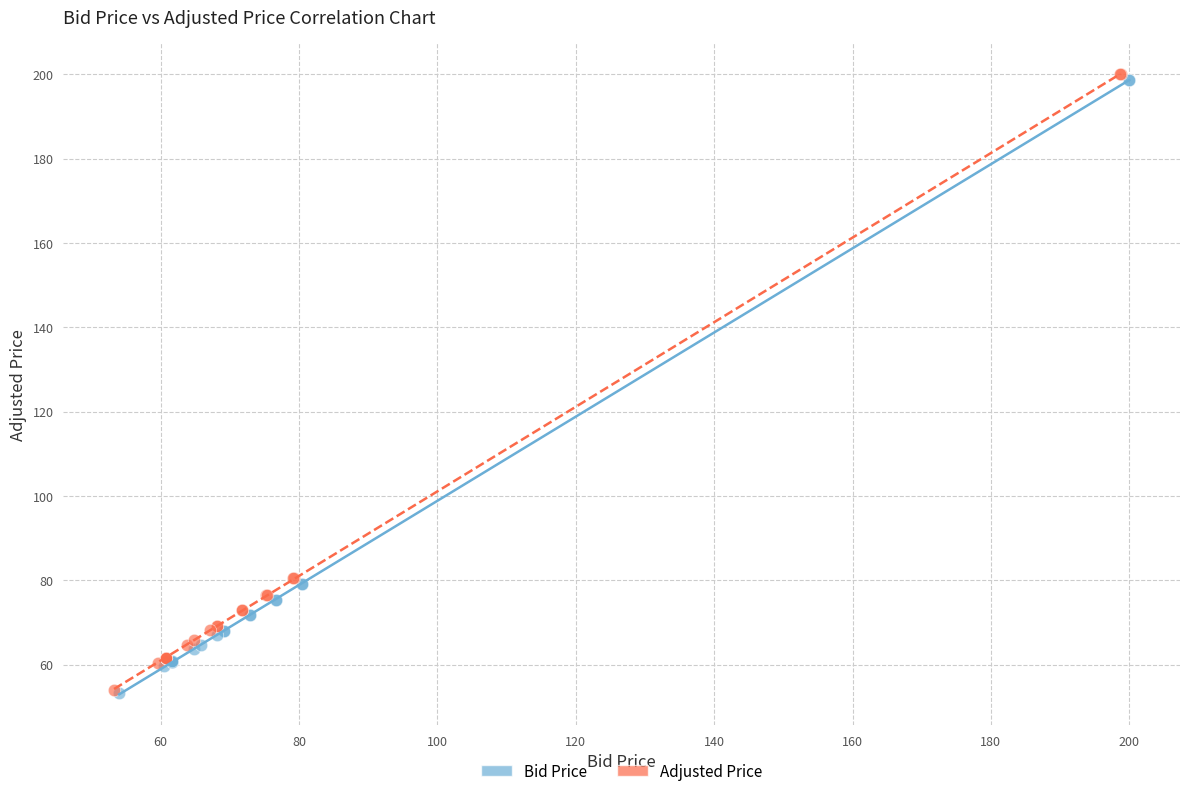

Which series has the widest spread of Y values?

Adjusted Price